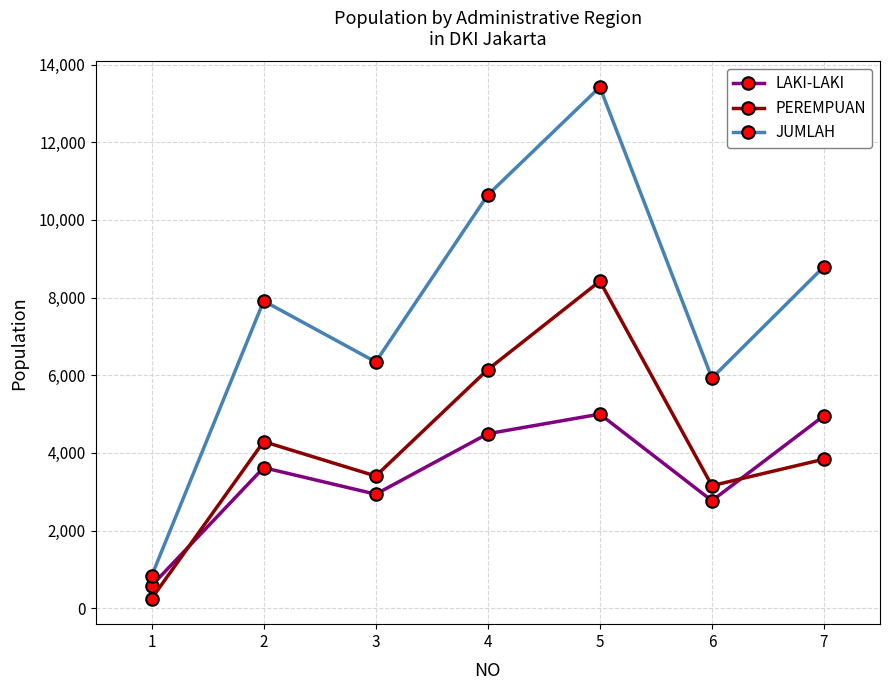

What are all the series names shown in the legend?

LAKI-LAKI, PEREMPUAN, JUMLAH